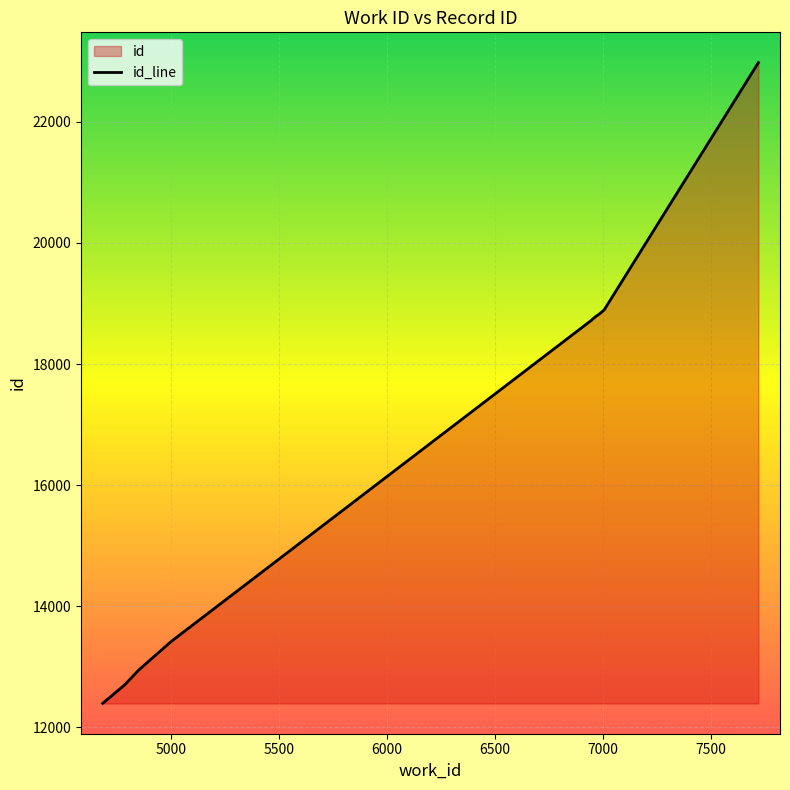

Does the chart display data point markers on the line(s)?

No